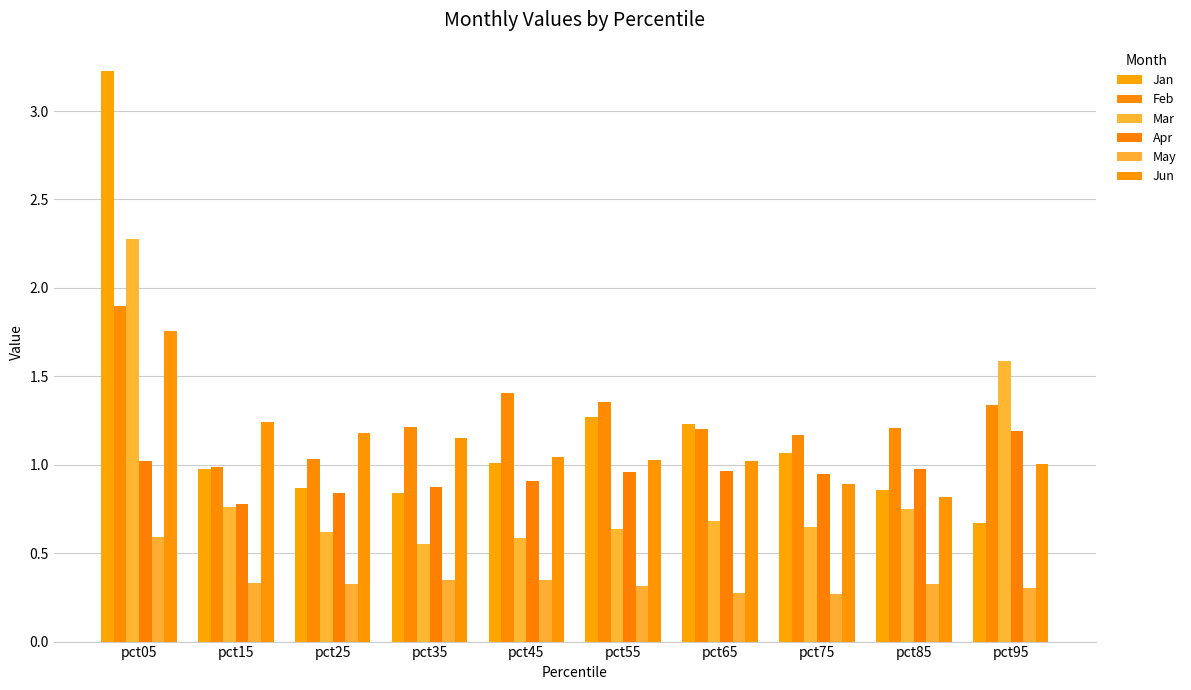

What is the difference between the maximum and minimum values in the Mar series?

1.7